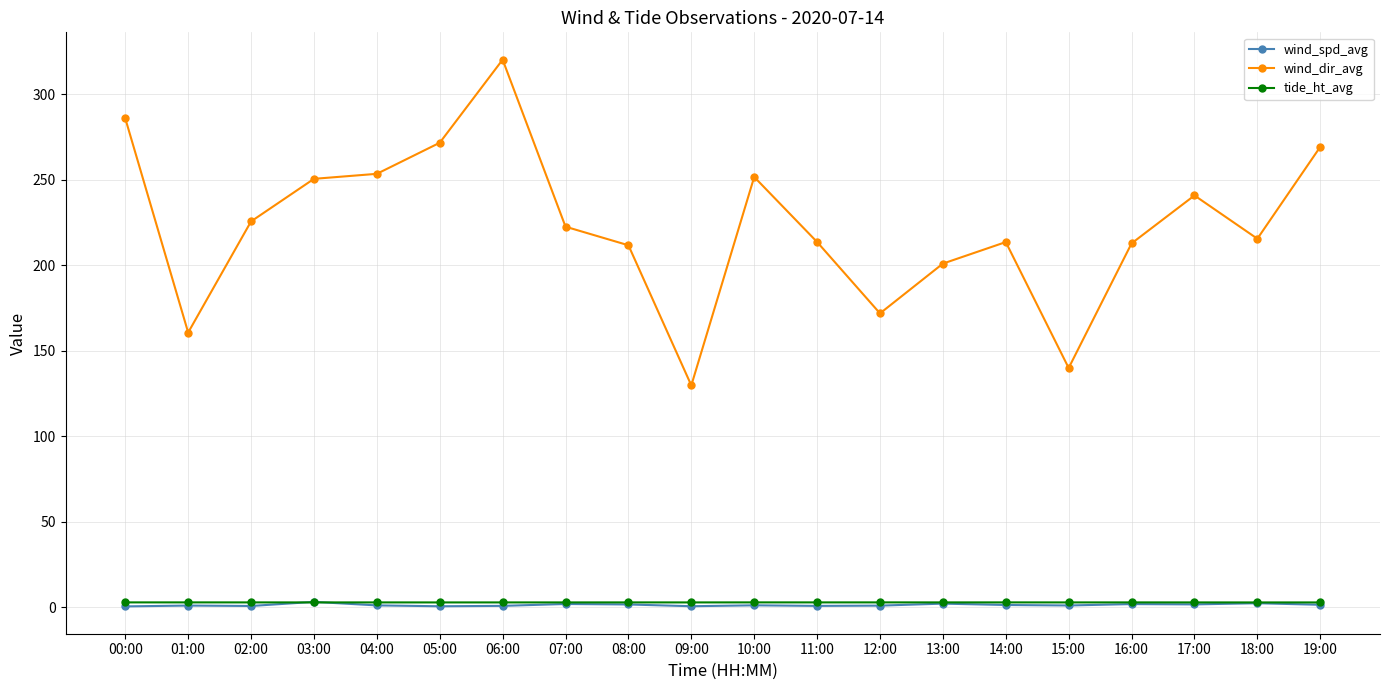

True or false: wind_spd_avg and wind_dir_avg intersect in this chart.

False